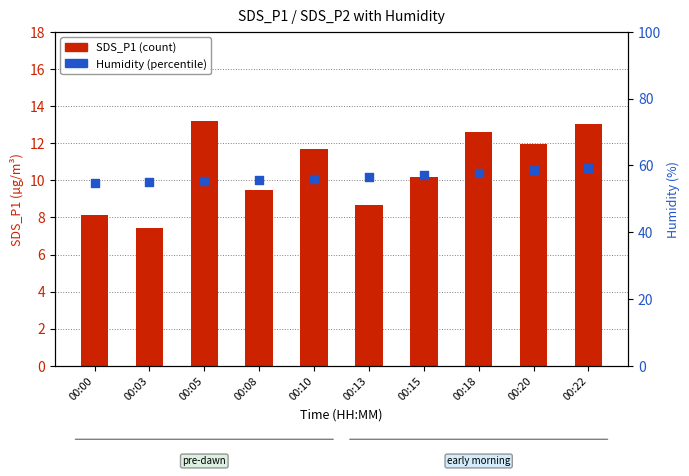

At how many categories does at least one series exceed 9?

10